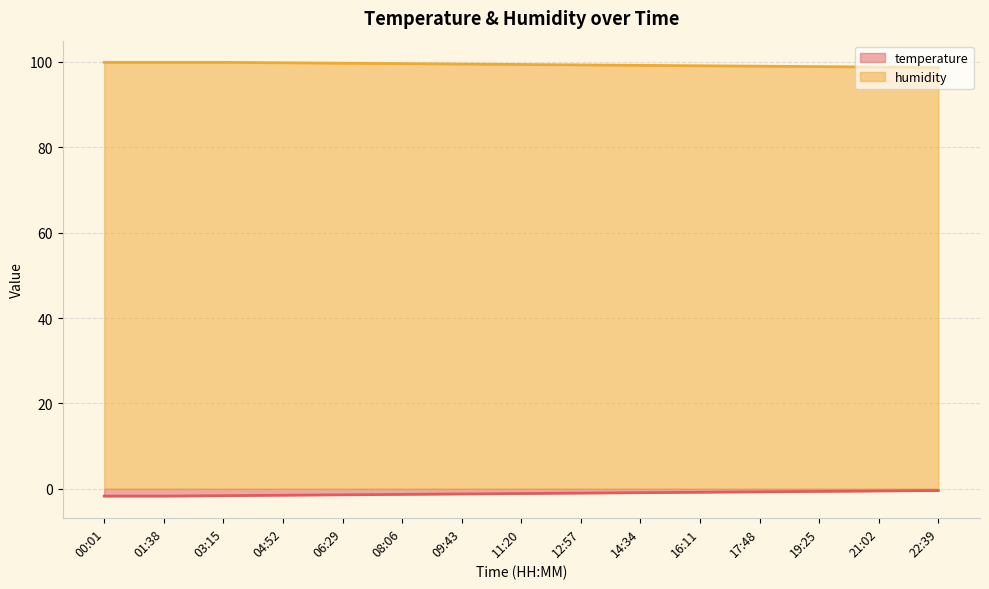

Is the value of humidity at 04:52 greater than the value of temperature at 21:02?

Yes